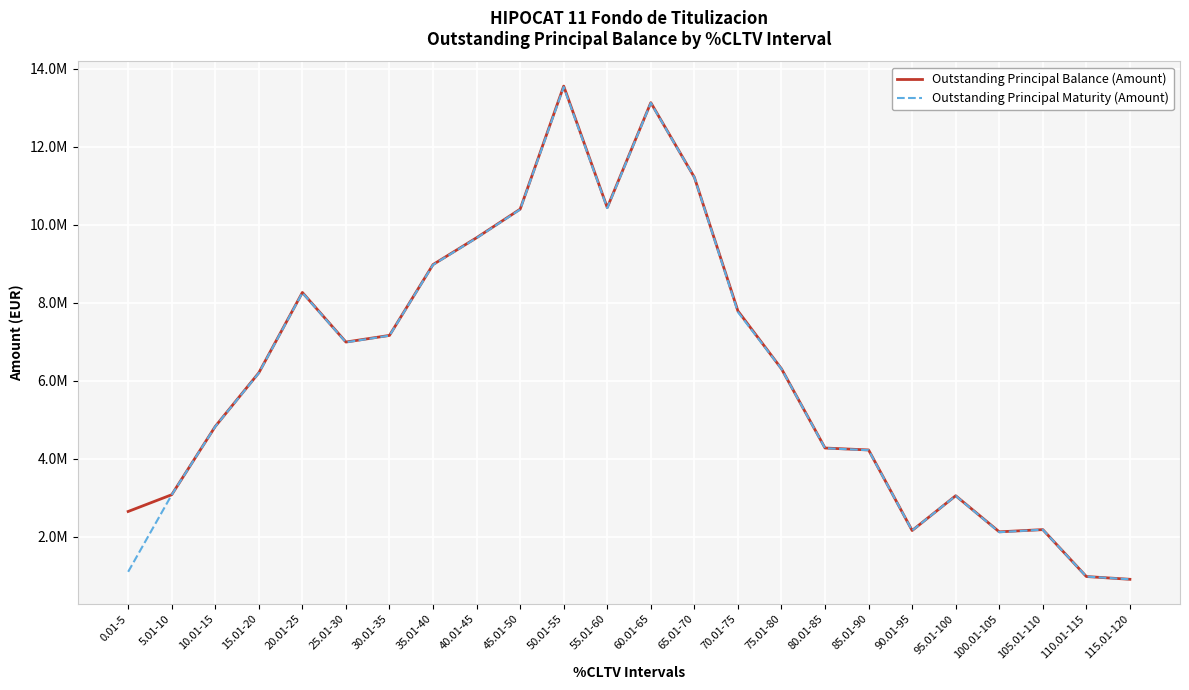

Which series has the largest range (max minus min)?

Outstanding Principal Balance (Amount)